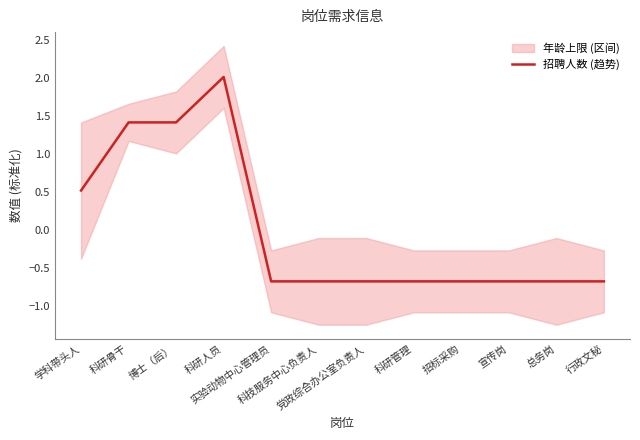

At which category does the chart reach its peak across all series?

科研人员